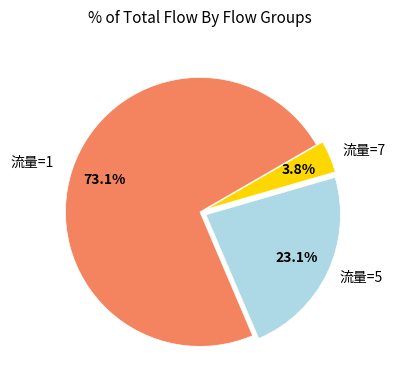

Does any single category account for the majority?

Yes